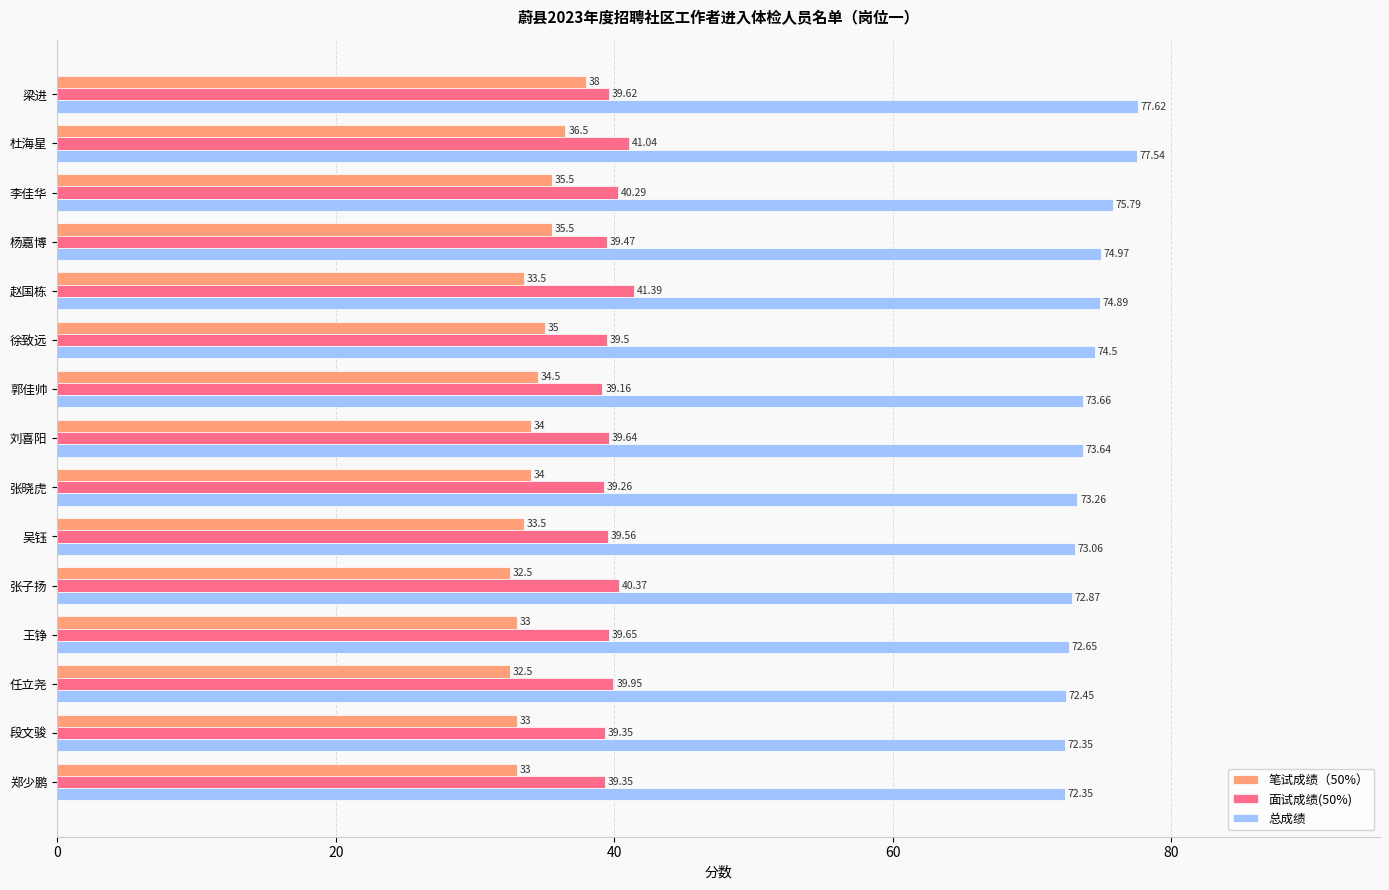

What is the difference between the second highest and minimum values in the 笔试成绩（50%） series?

4.0